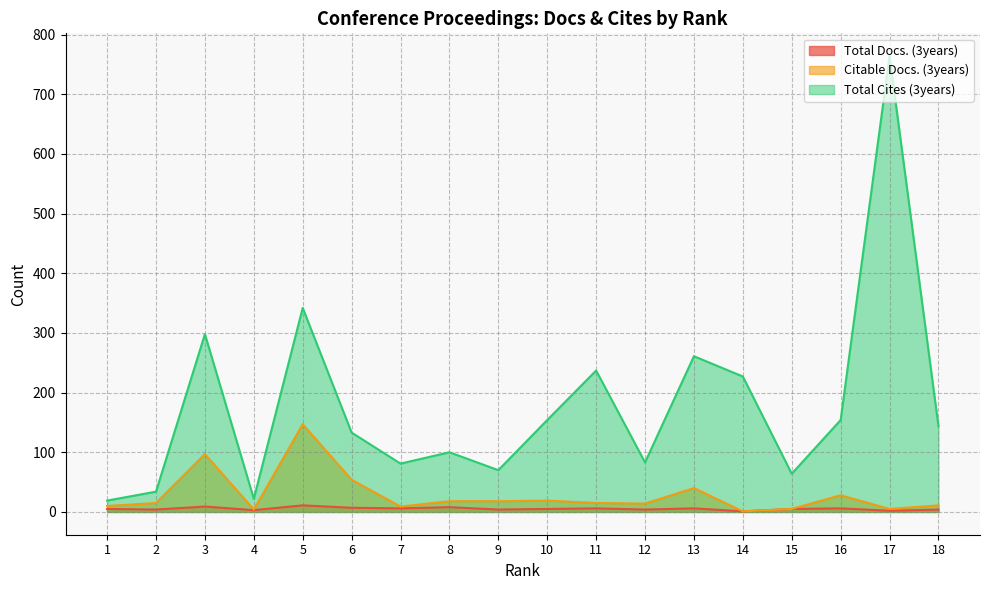

Reading right to left, transcribe all the data shown in this chart.

Total Docs. (3years): 18=4	17=2	16=6	15=5	14=1	13=6	12=4	11=6	10=5	9=4	8=8	7=6	6=7	5=11	4=3	3=9	2=4	1=5
Citable Docs. (3years): 18=11	17=5	16=28	15=5	14=1	13=40	12=14	11=15	10=19	9=18	8=18	7=9	6=54	5=147	4=4	3=97	2=15	1=10
Total Cites (3years): 18=144	17=764	16=154	15=64	14=227	13=261	12=83	11=237	10=154	9=70	8=100	7=81	6=133	5=342	4=22	3=298	2=34	1=19